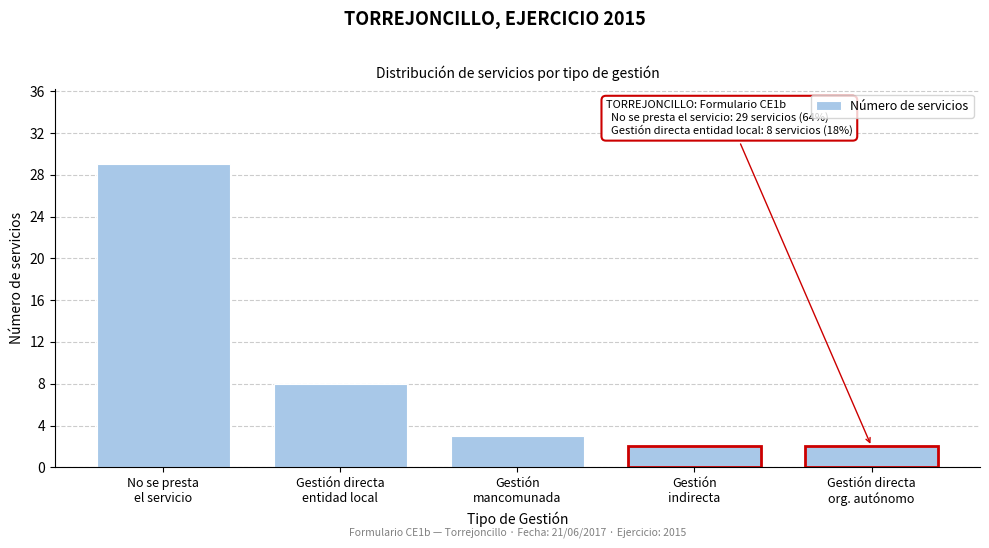

Reading left to right, what are all the values shown in this chart?

29	8	3	2	2